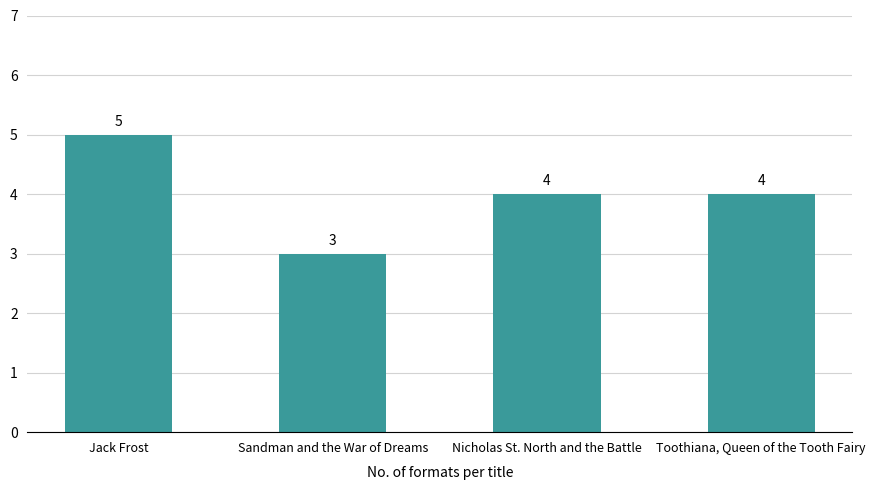

Which category has the lowest value across all series?

Sandman and the War of Dreams